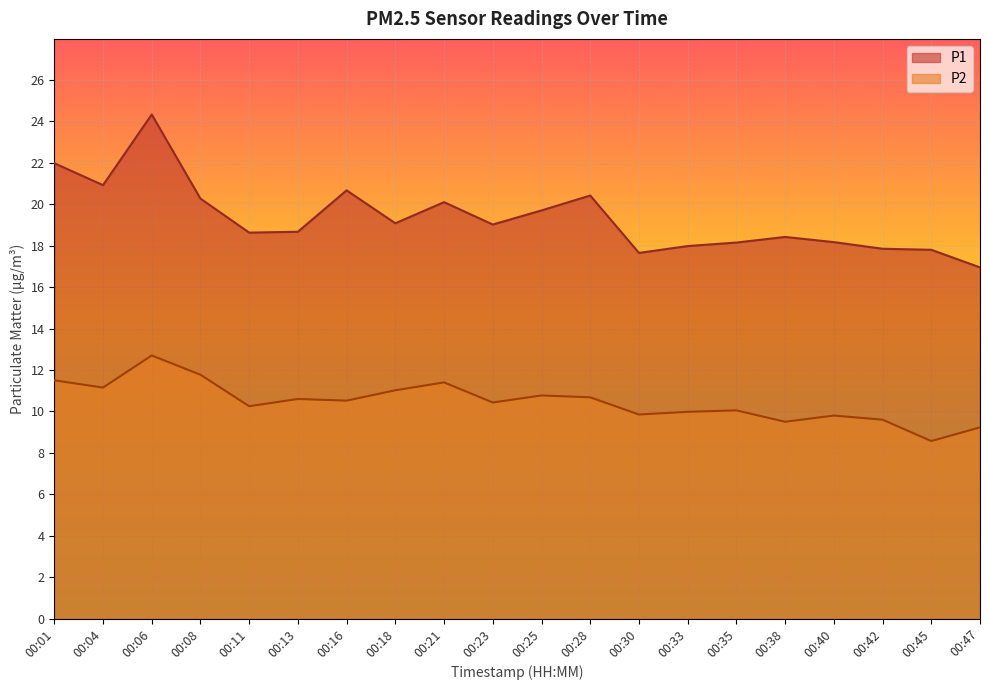

Which category has the lowest value in the P1 series?

00:47